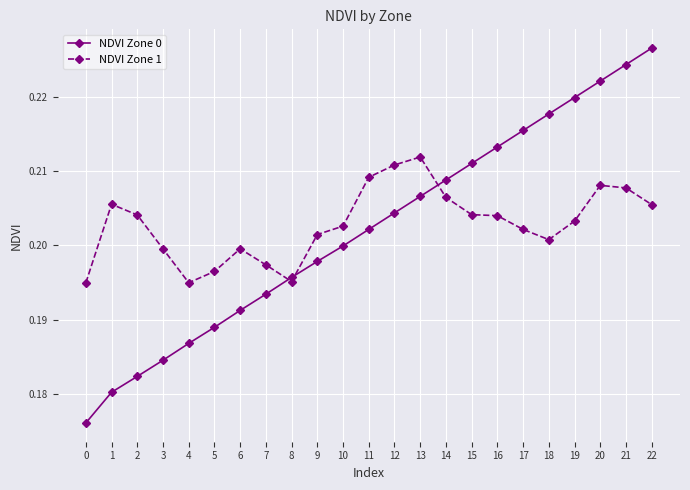

Which category has the highest value across all series?

22